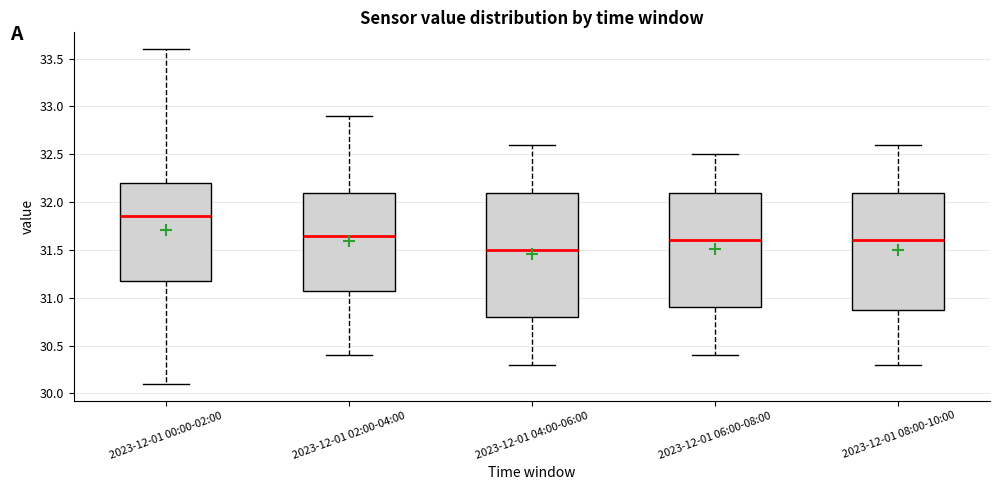

Which box has the lowest median line?

2023-12-01 04:00-06:00